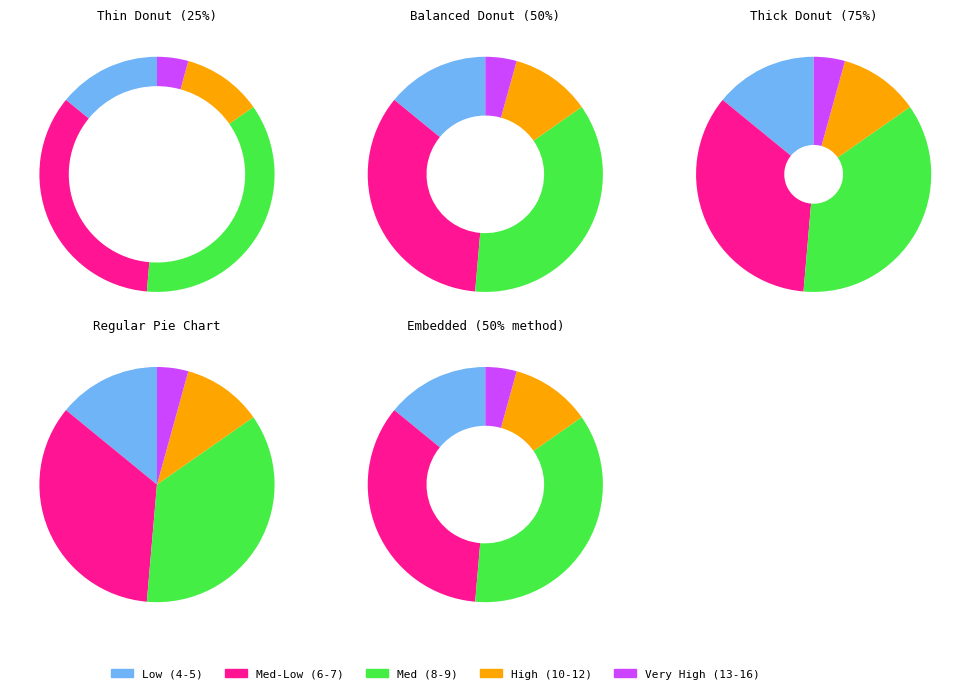

What percentage is the 4 slice, to the nearest percent?

3%